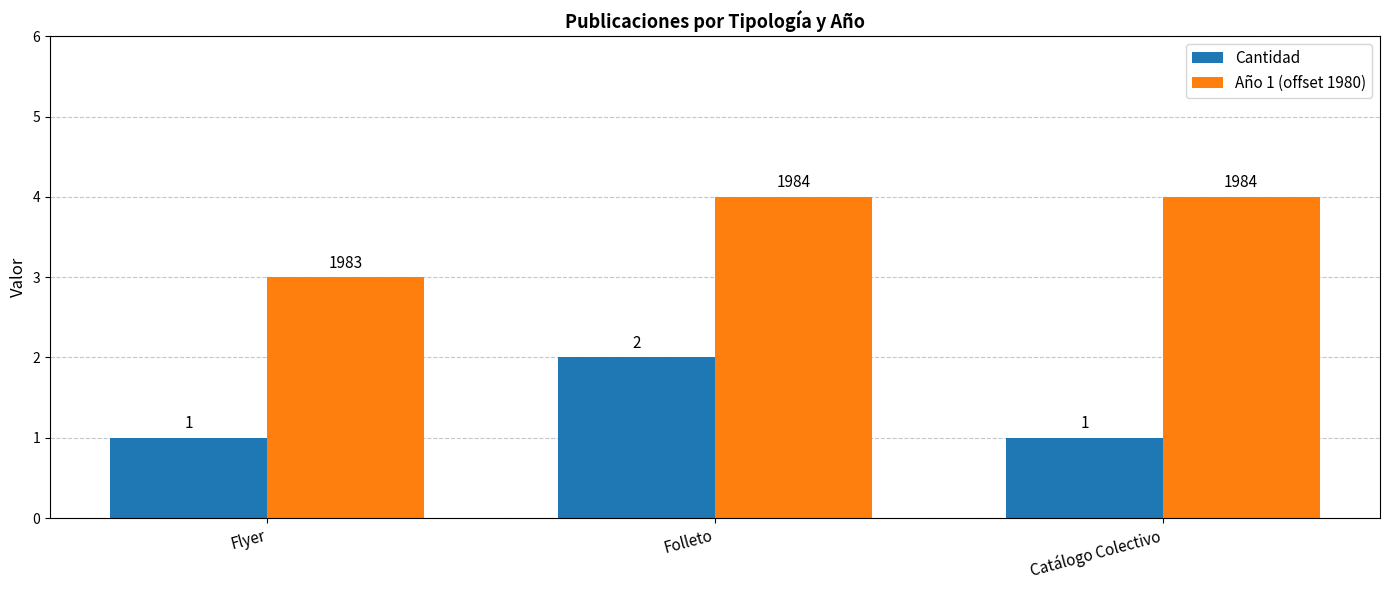

What is the total value across all series at Flyer?

4